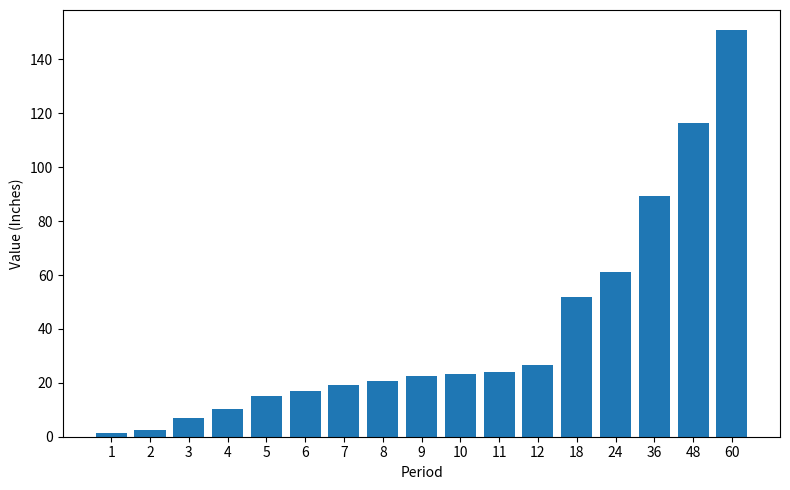

What is the greatest value displayed?

150.8